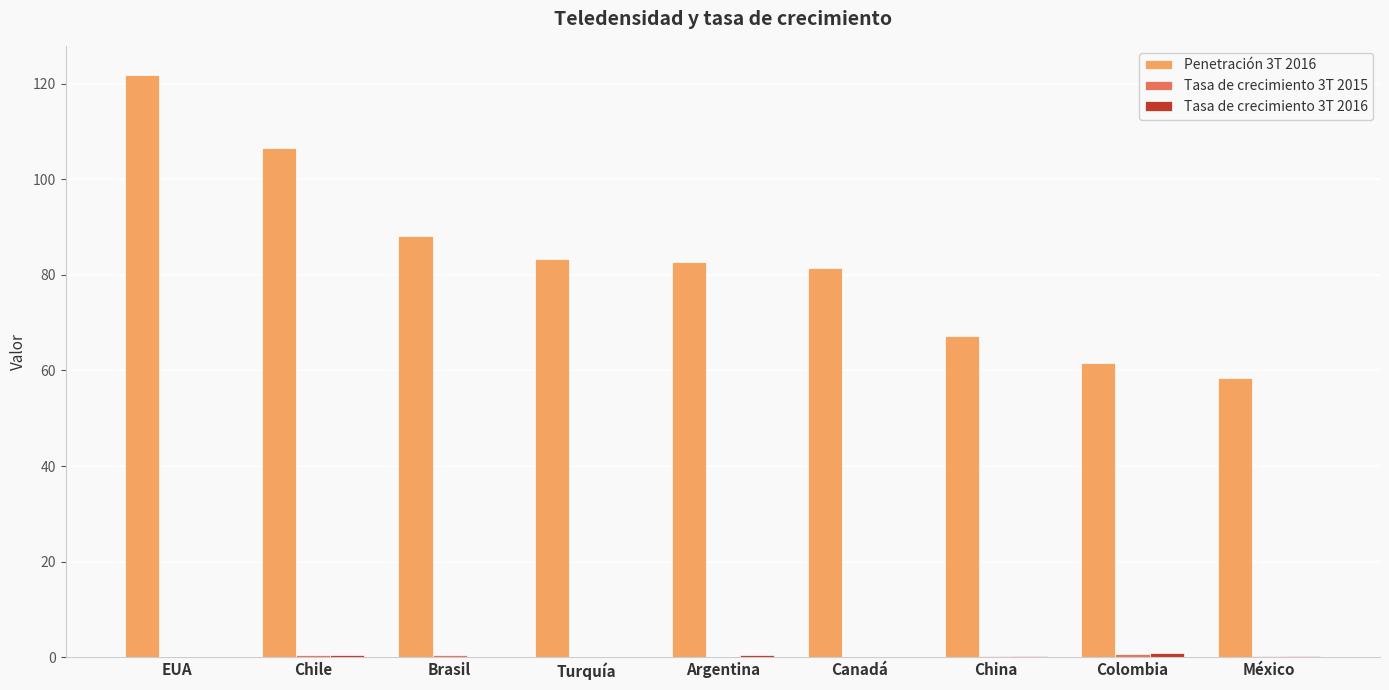

Is it true that Penetración 3T 2016 equals 139.6 at Turquía?

False